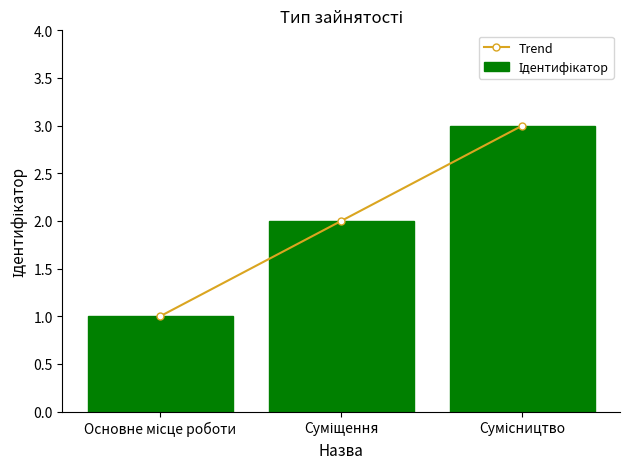

Which category has the lowest value in the Ідентифікатор series?

Основне місце роботи